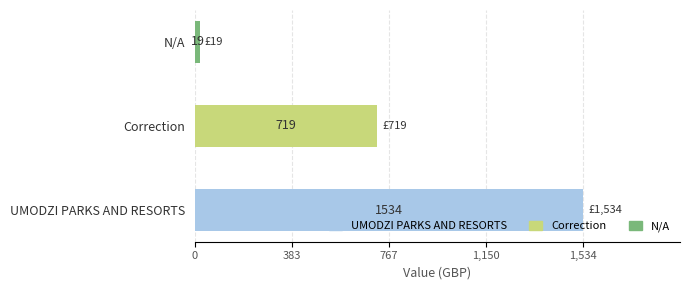

Read the value at UMODZI PARKS AND RESORTS.

1534